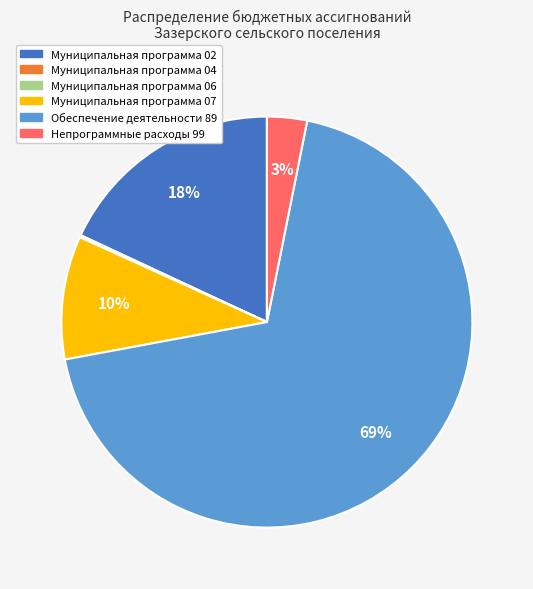

Which slice is the largest?

Обеспечение деятельности 89